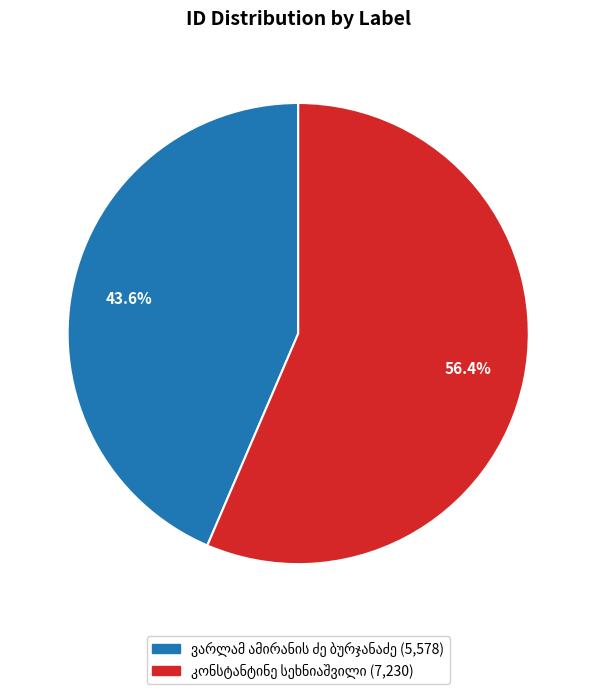

Is there a majority slice in this chart?

Yes